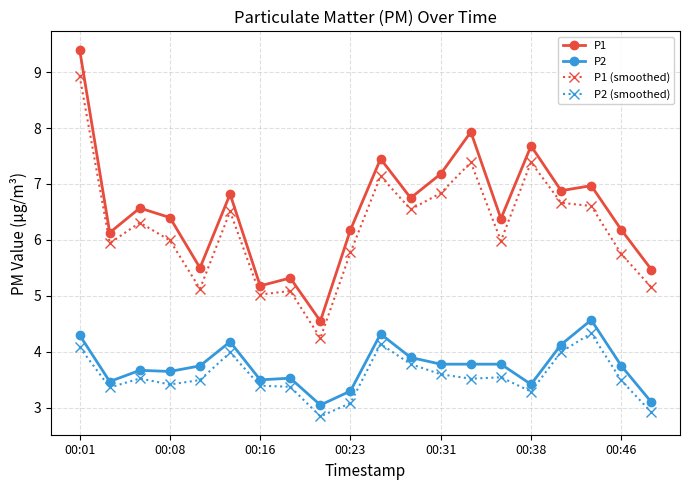

What is the smallest value displayed?

2.8